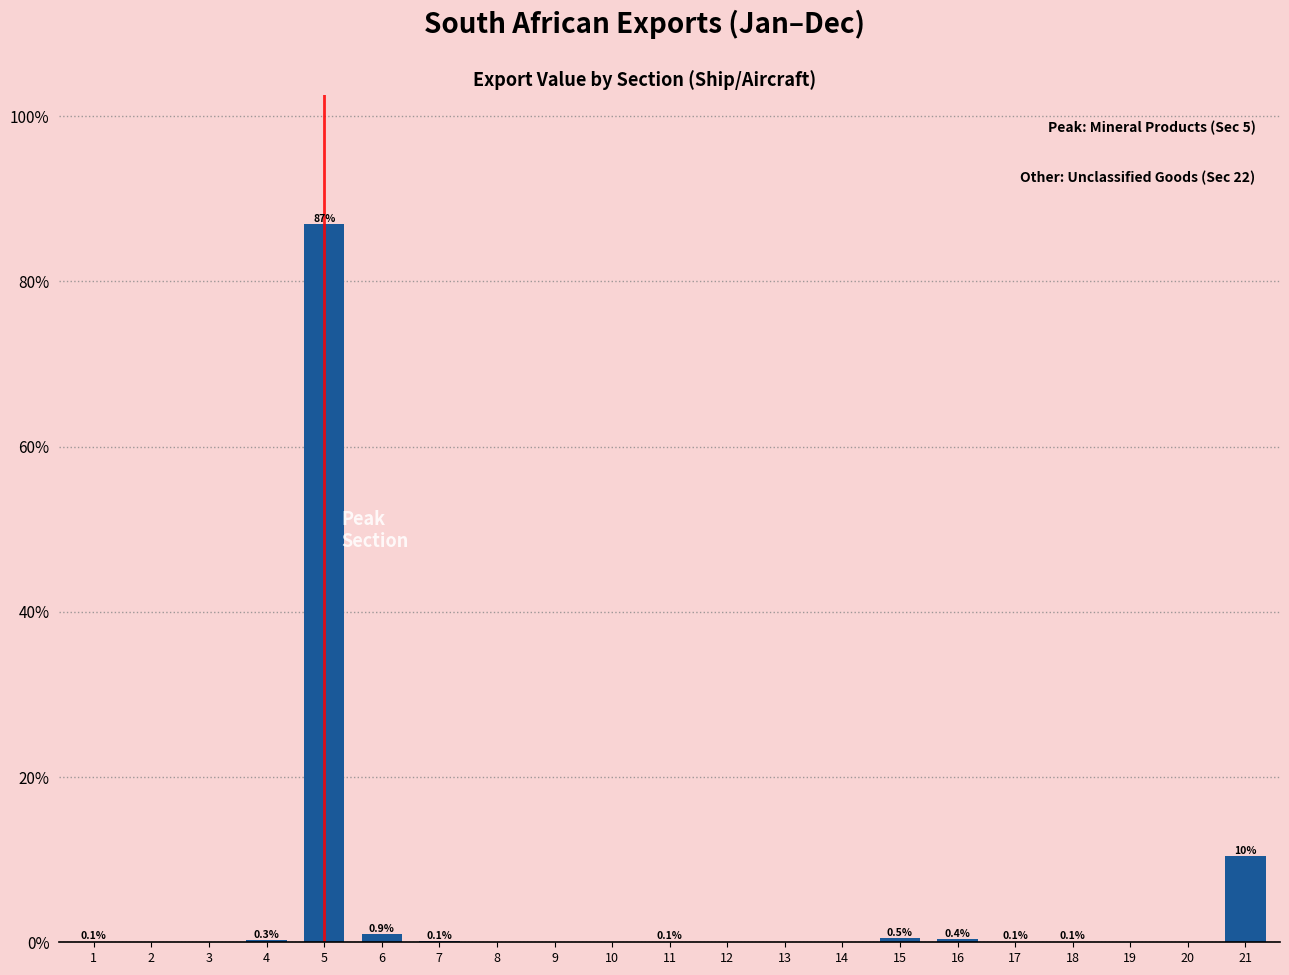

At which label is the value closest to 43?

21